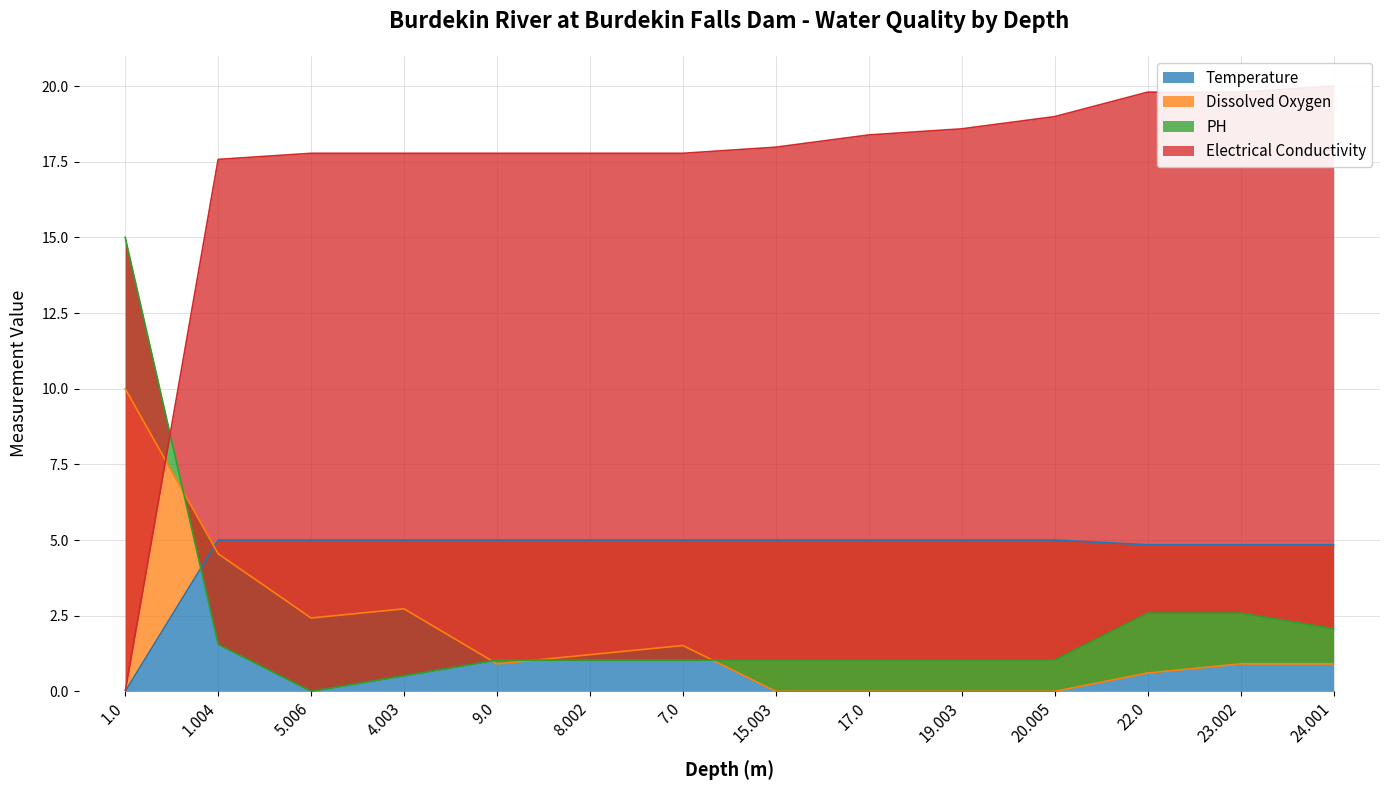

Which series has the widest spread of values?

Electrical Conductivity